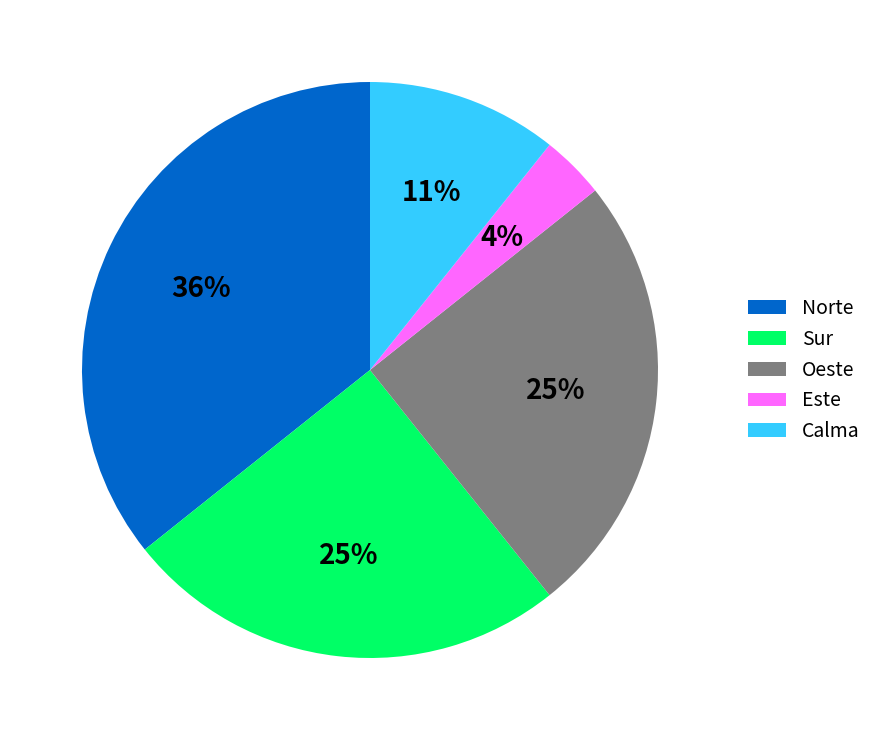

Between Norte and Sur, which is larger?

Norte